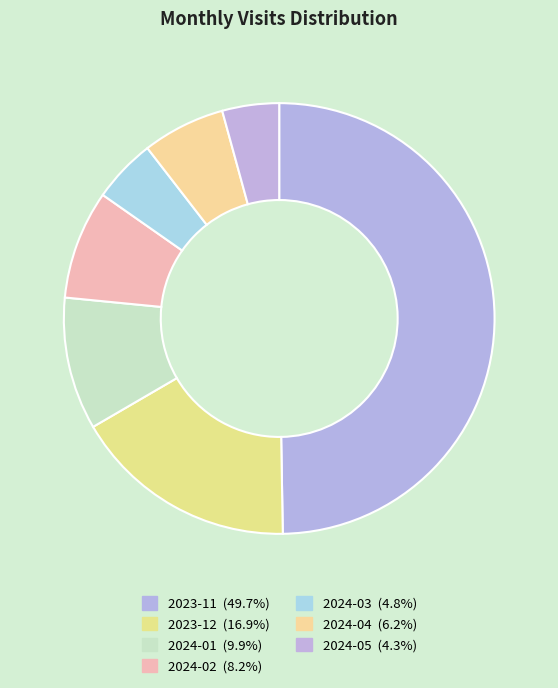

How many slices are in this pie chart?

7